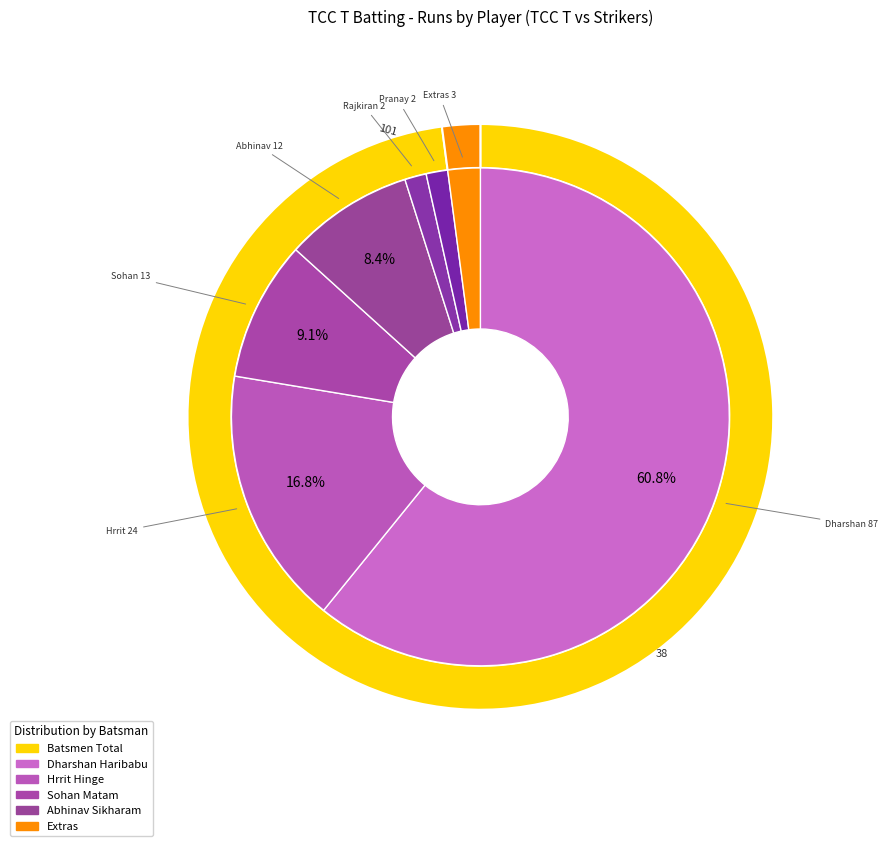

Do 2 and 10 together represent more than half of the pie?

No